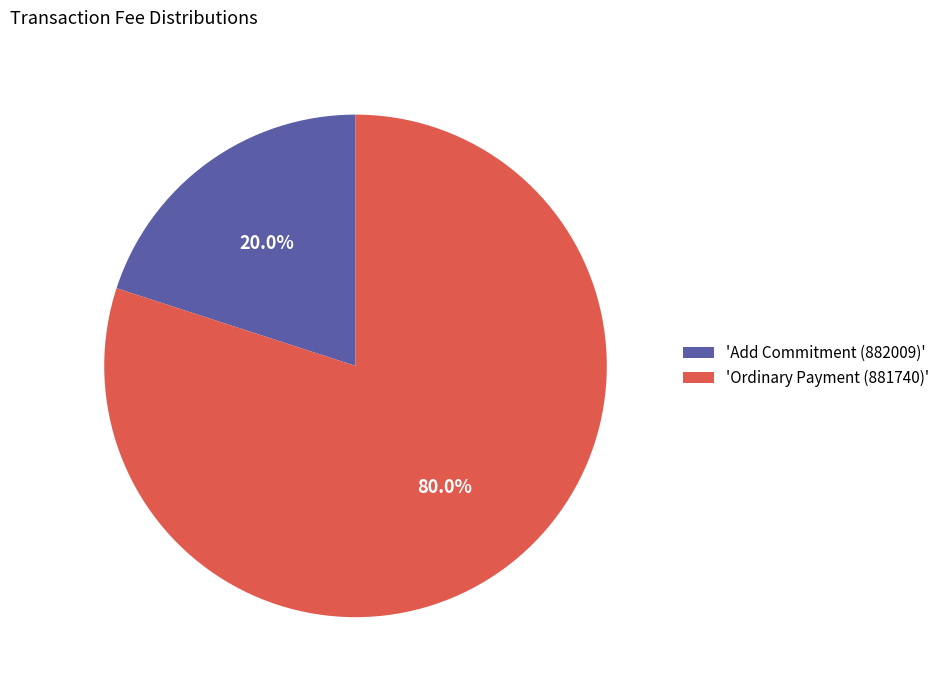

Rank the categories by value from highest to lowest.

'Ordinary Payment (881740)', 'Add Commitment (882009)'